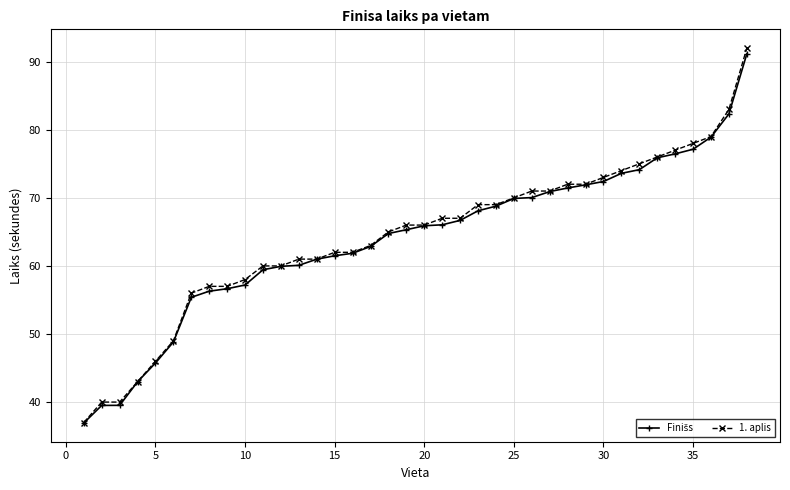

What is the minimum value shown in the chart?

36.9